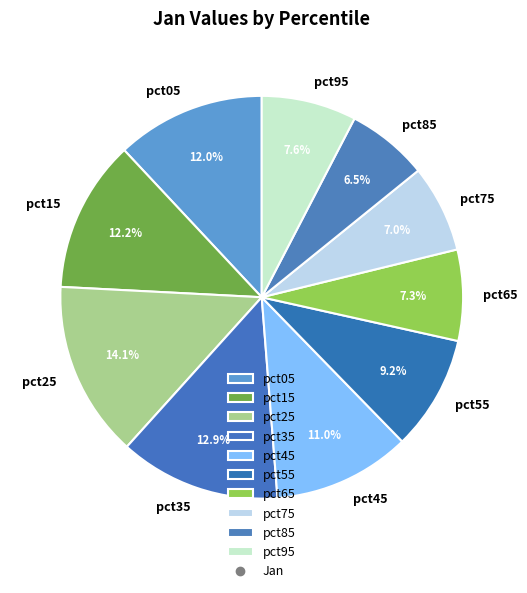

How many slices are in this pie chart?

10